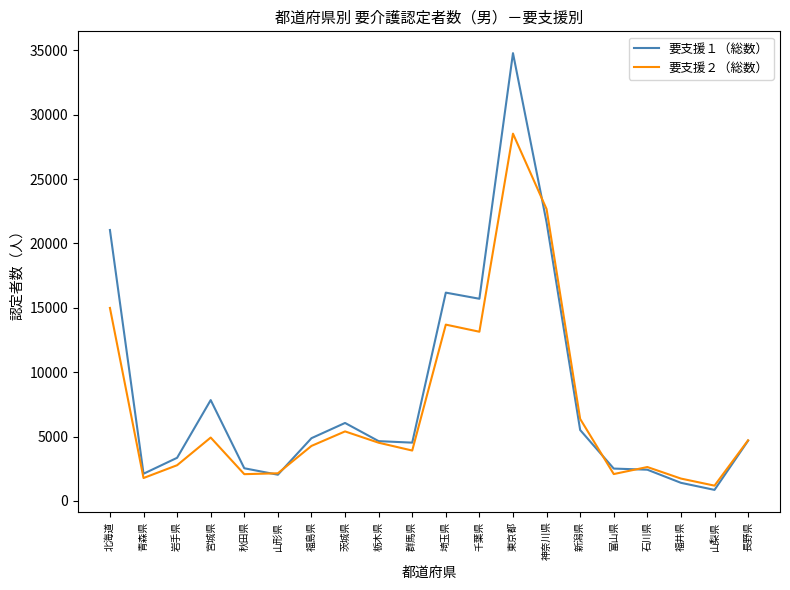

At which category is the sum across all series the highest?

東京都